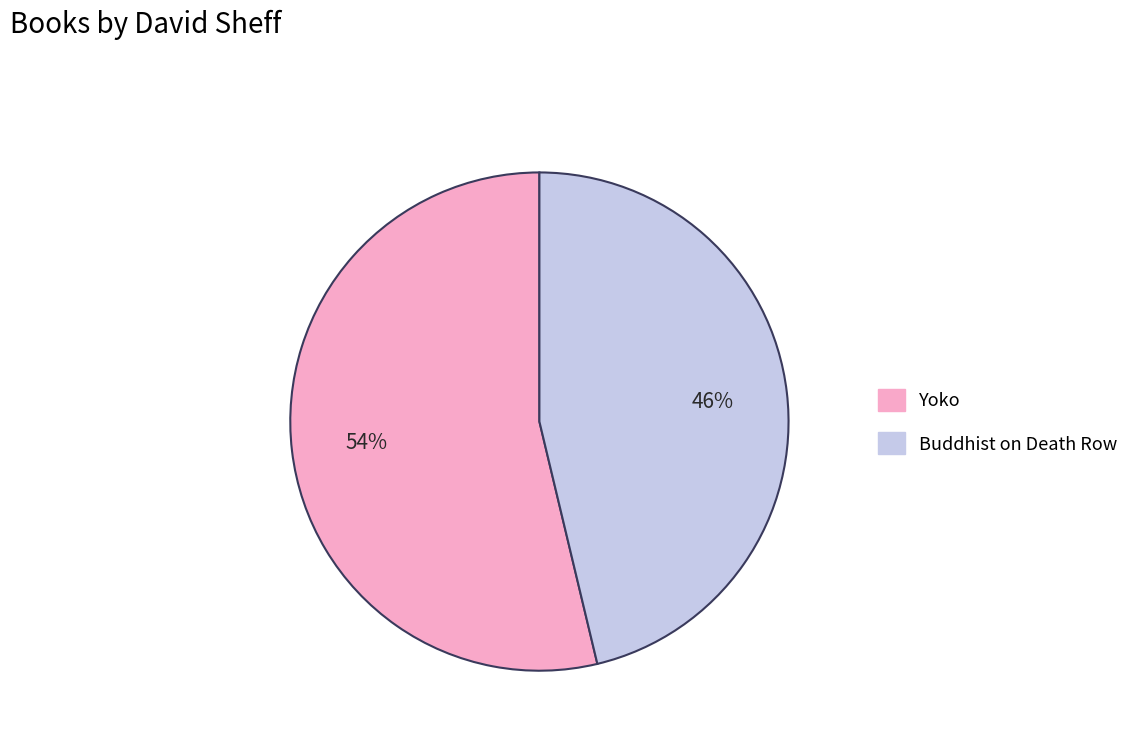

How many slices are in this pie chart?

2